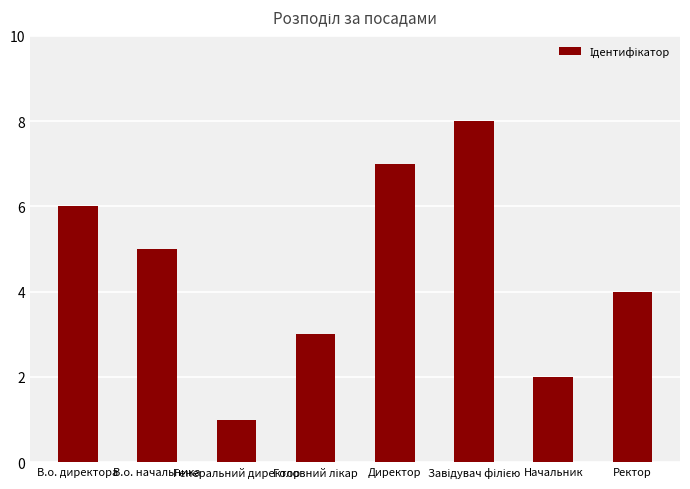

How many series are shown in this chart?

1